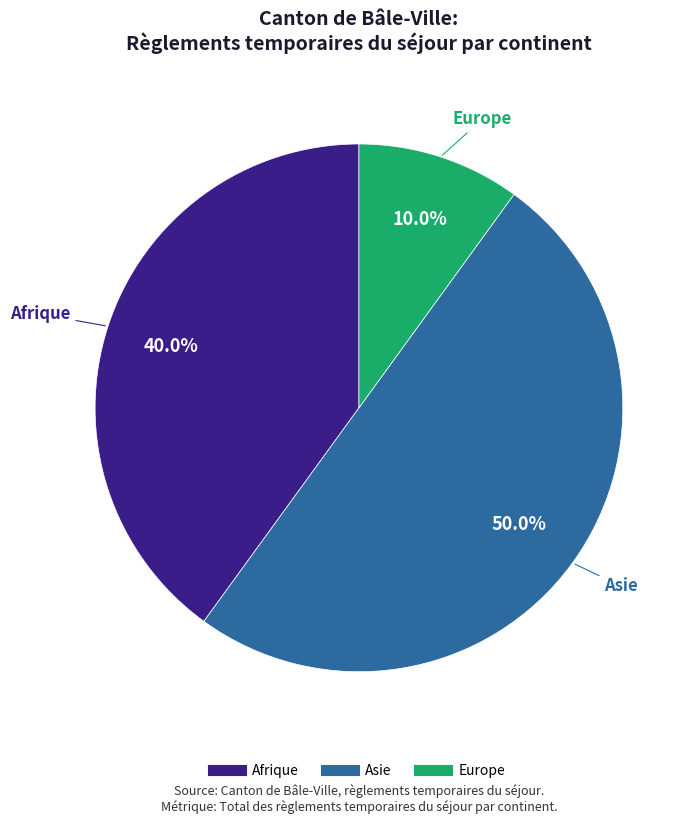

What is the largest slice in the pie chart?

Asie